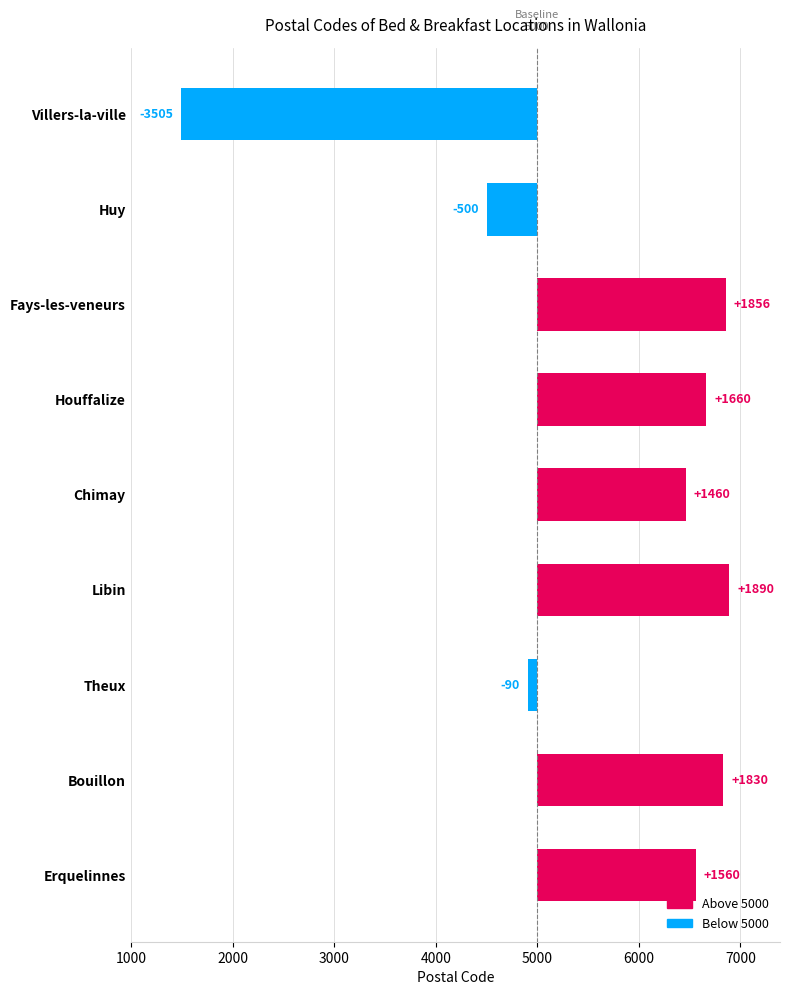

How many bars are there in total?

9